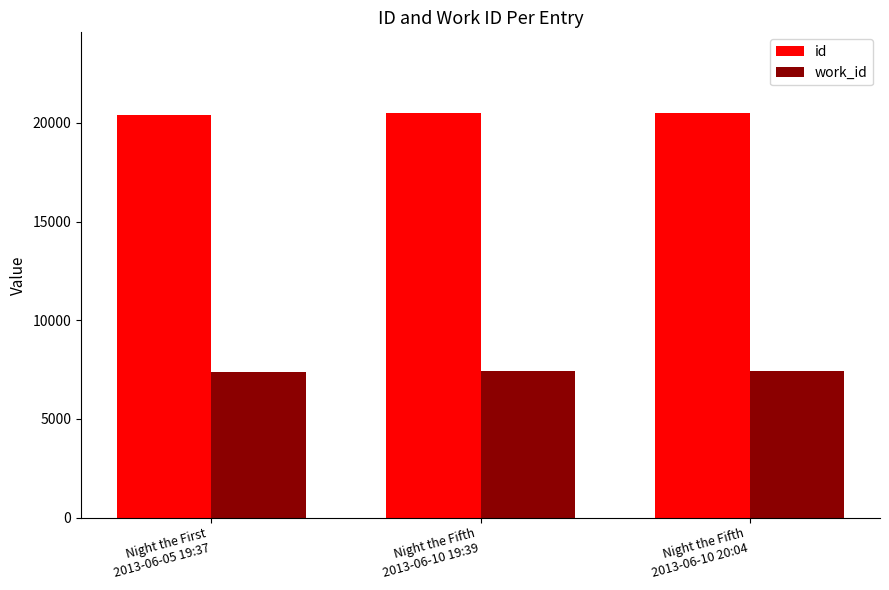

What is the lowest value of the work_id series?

7399